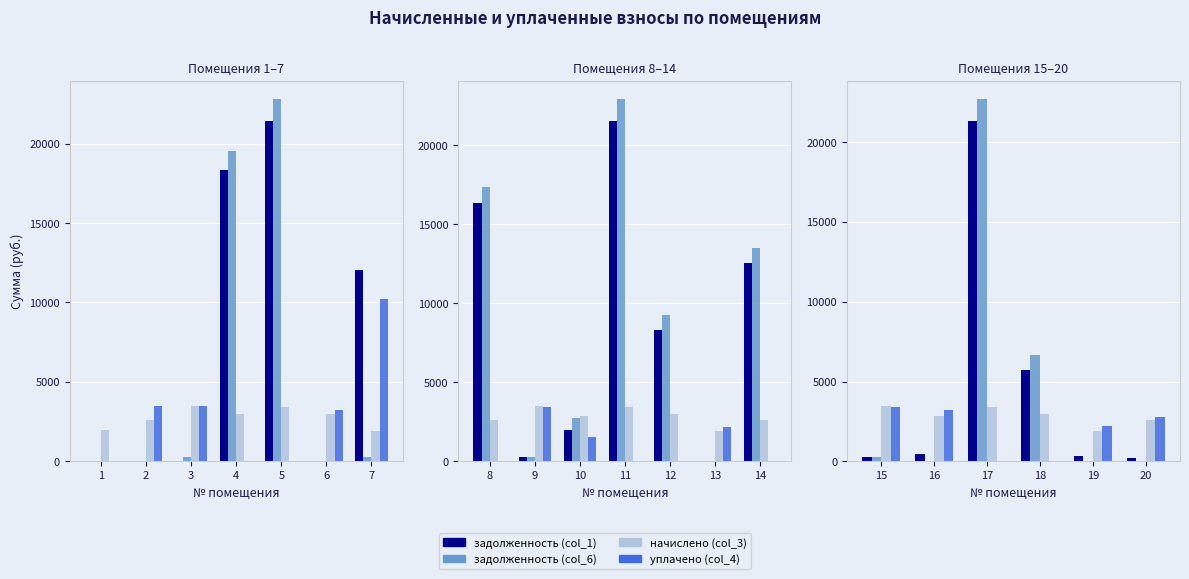

How many values in the задолженность (col_6) series are below 287?

3